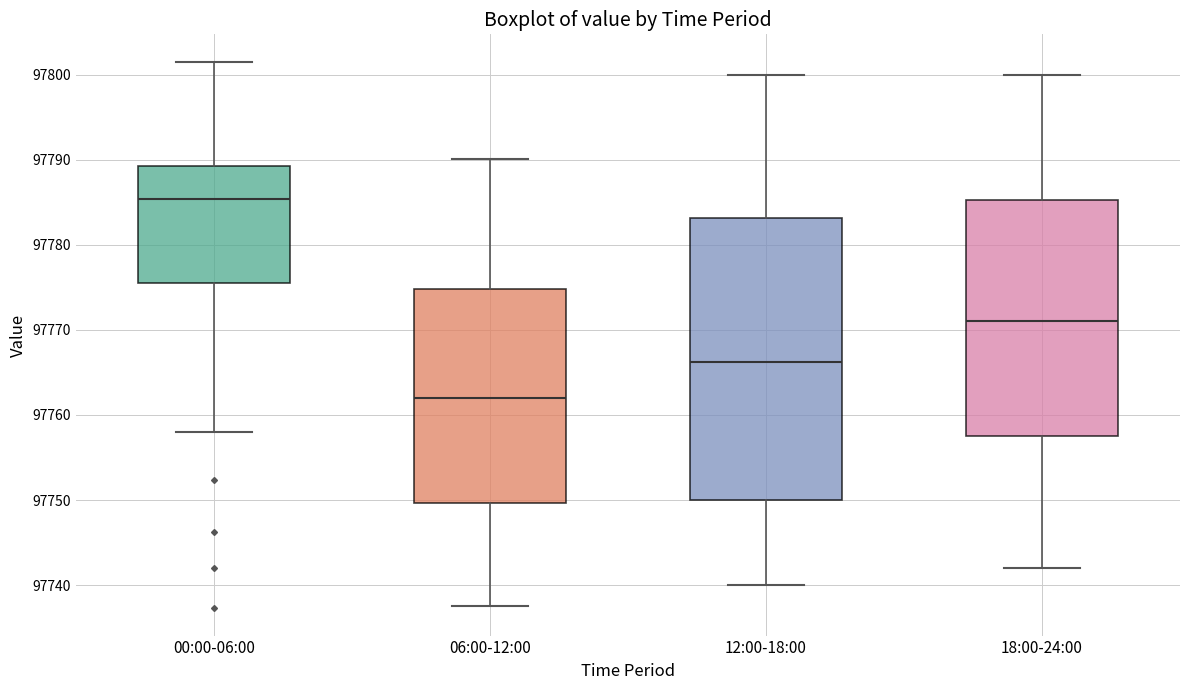

Reading left to right, read every box against the y-axis: the position of its median line, the range the box covers, and the ends of its whiskers. The values are not printed on the chart, so give them approximately, as read against the axis.

00:00-06:00: median 97785, box 97775 to 97789, whiskers 97758 to 97802
06:00-12:00: median 97762, box 97750 to 97775, whiskers 97738 to 97790
12:00-18:00: median 97766, box 97750 to 97783, whiskers 97740 to 97800
18:00-24:00: median 97771, box 97758 to 97785, whiskers 97742 to 97800